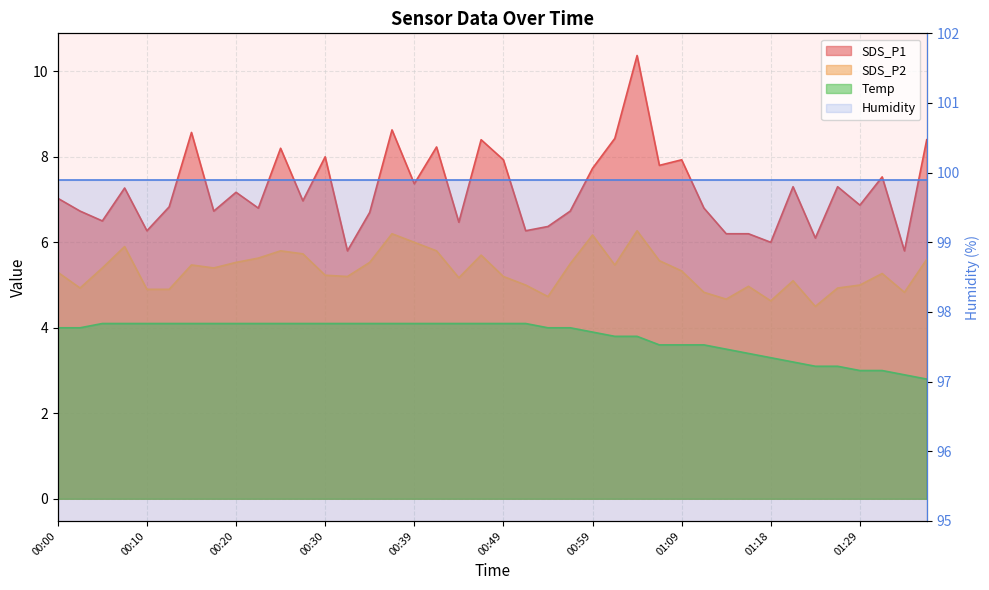

True or false: SDS_P2 has a value of 7.6 at 00:42.

False